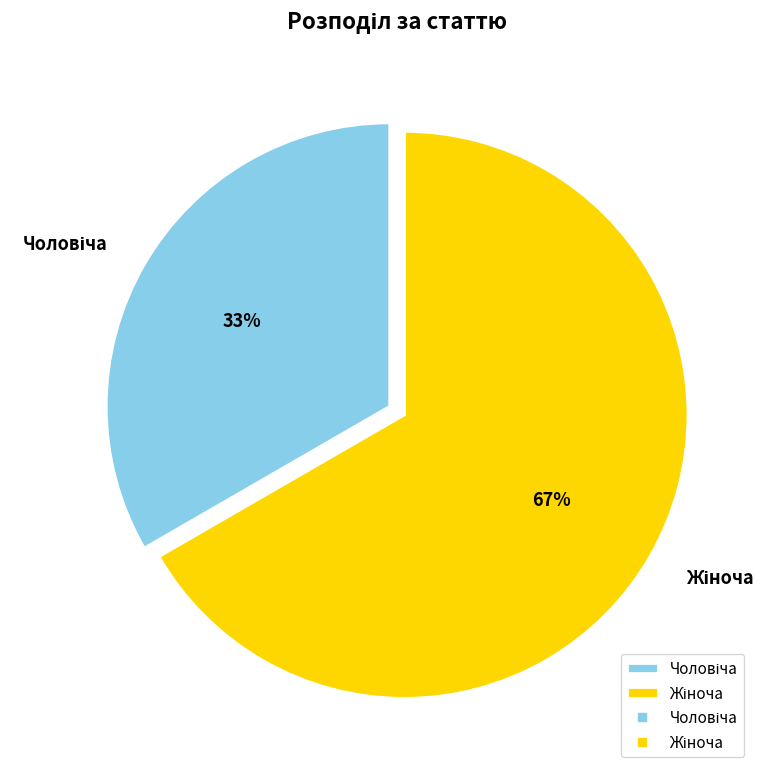

Is there any slice that represents more than half of the pie?

Yes